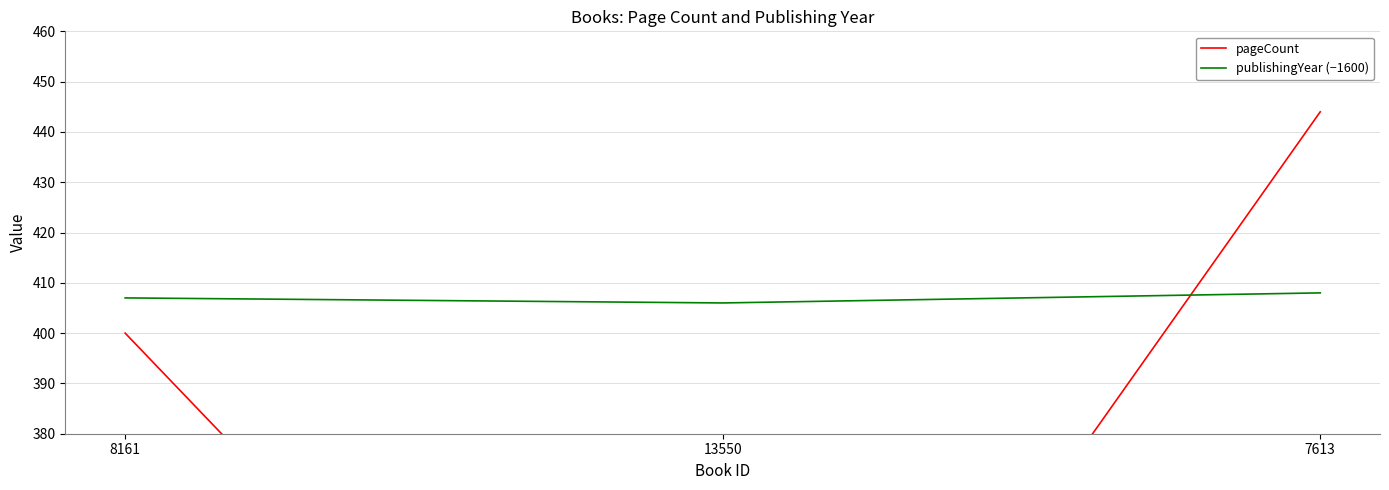

Which series has the largest range (max minus min)?

pageCount